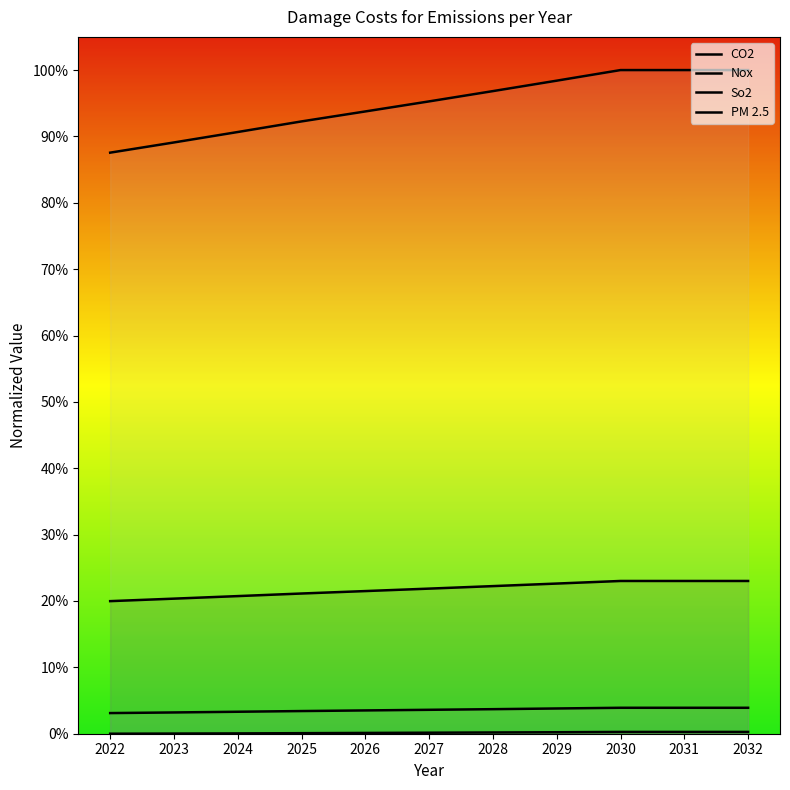

The value of Nox at 2024 is 0.0. True or false?

True